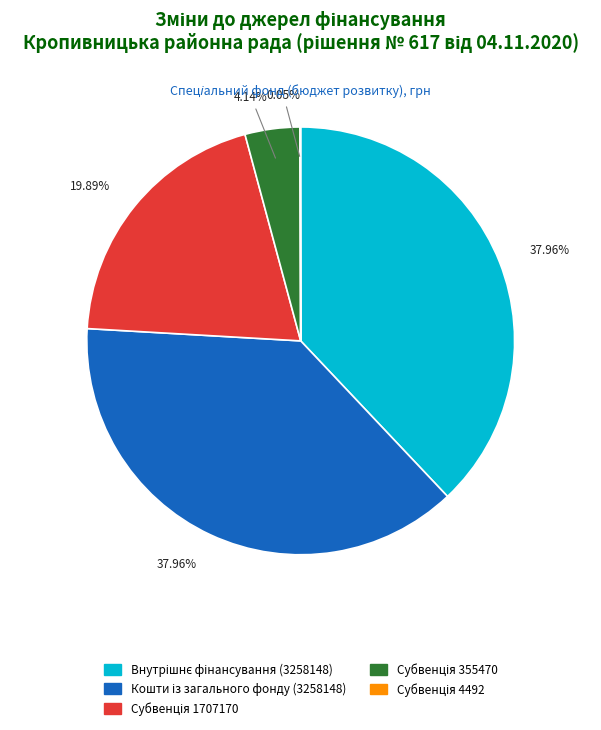

Does any single category account for the majority?

No